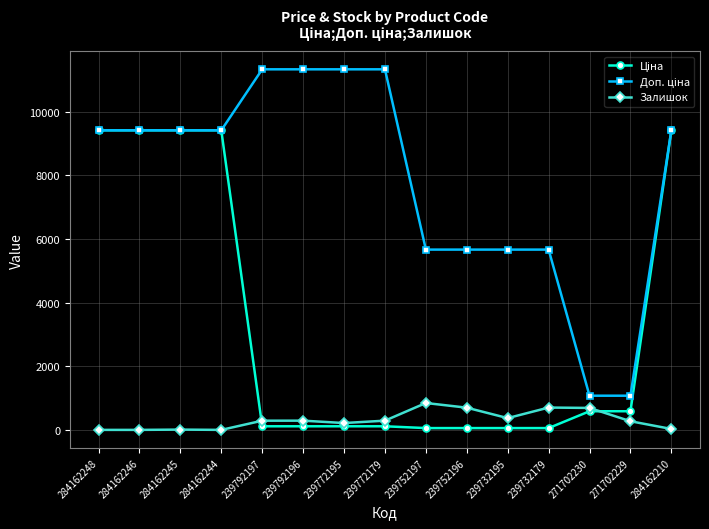

Is it true that Залишок equals -383.0 at 284162246?

False